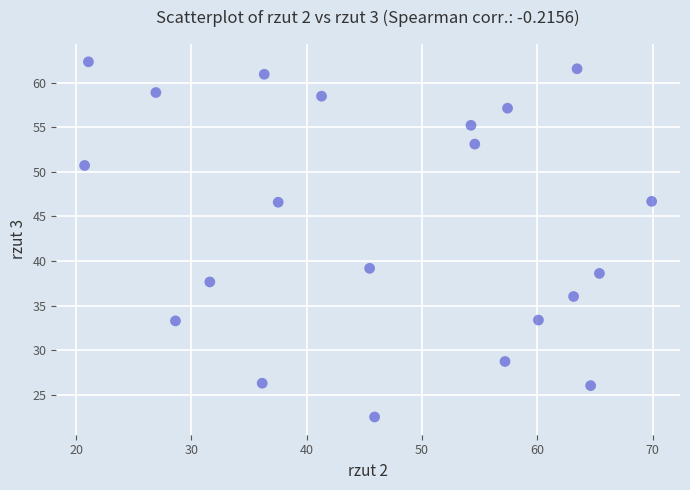

What Y value in the scatter plot is closest to 42?

39.2